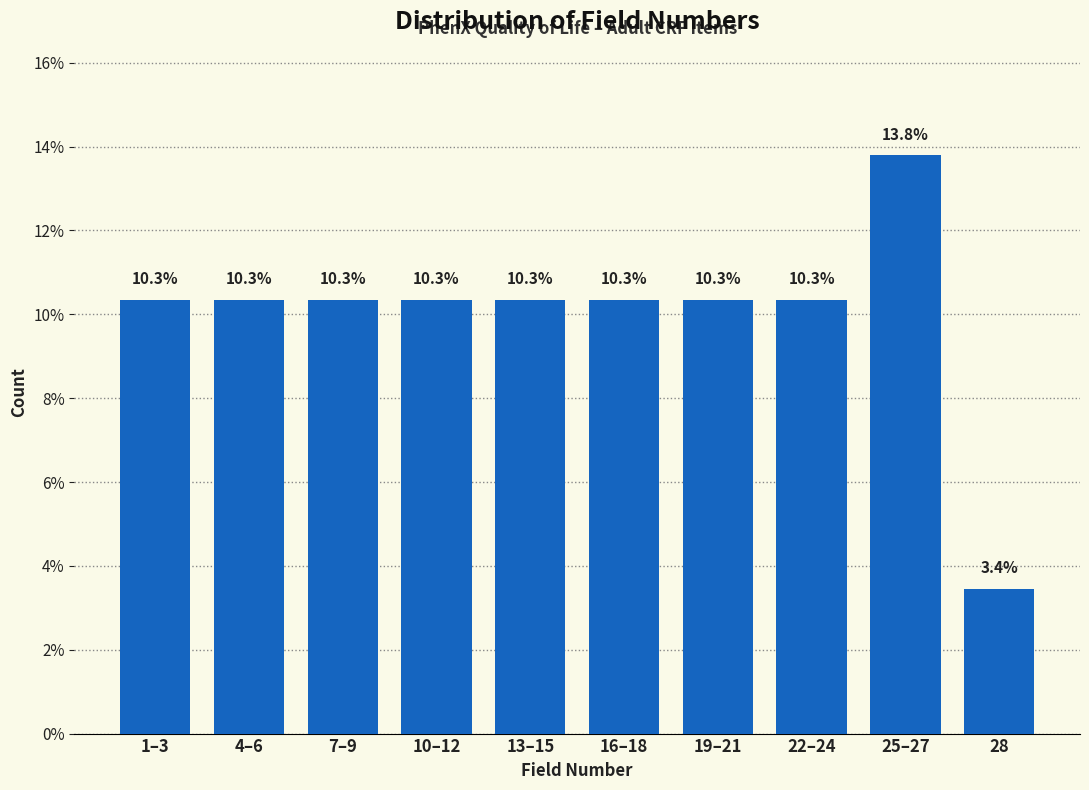

Reading left to right, transcribe all the data shown in this chart.

1–3=10.3	4–6=10.3	7–9=10.3	10–12=10.3	13–15=10.3	16–18=10.3	19–21=10.3	22–24=10.3	25–27=13.8	28=3.4